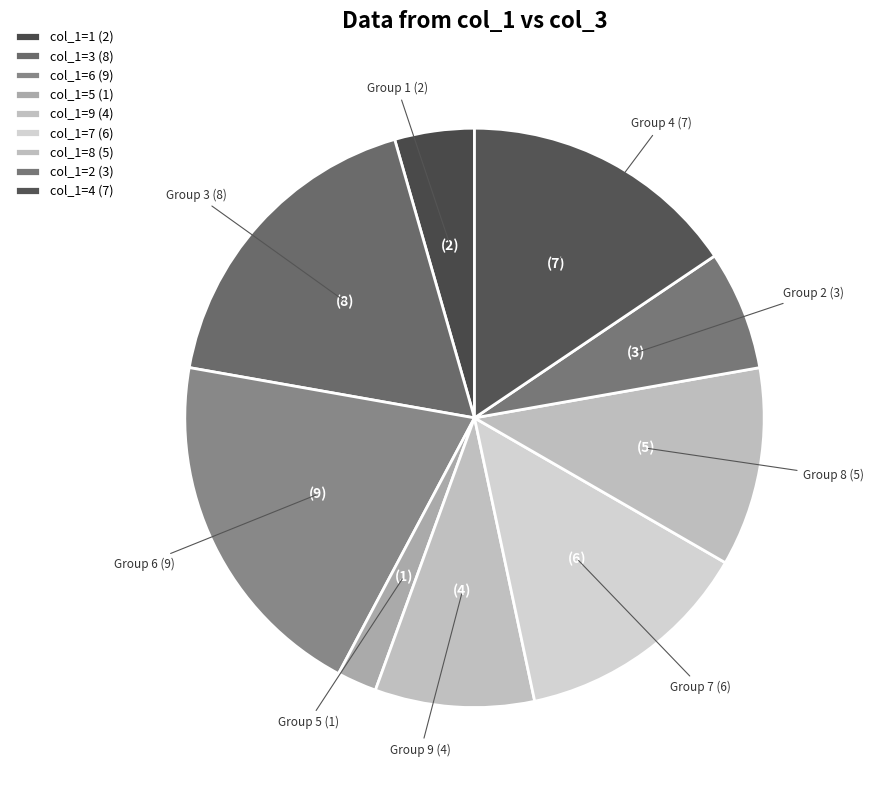

How many slices are in this pie chart?

9